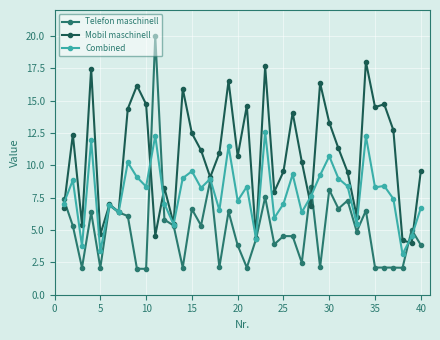

Which series has the largest total across all categories?

Mobil maschinell